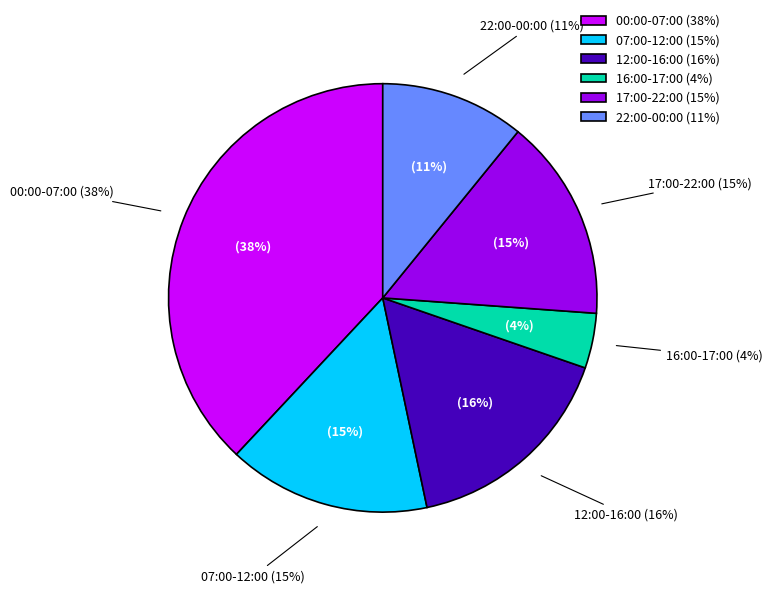

What percentage is the 23 (22:00-23:00) slice, to the nearest percent?

11%